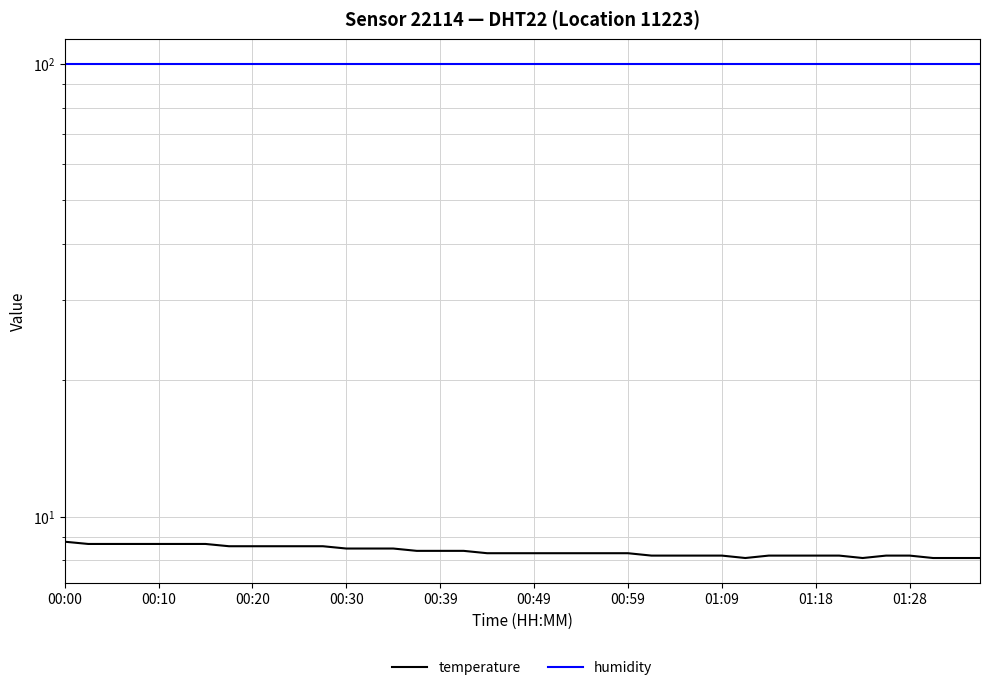

Count the number of data series in this chart.

2